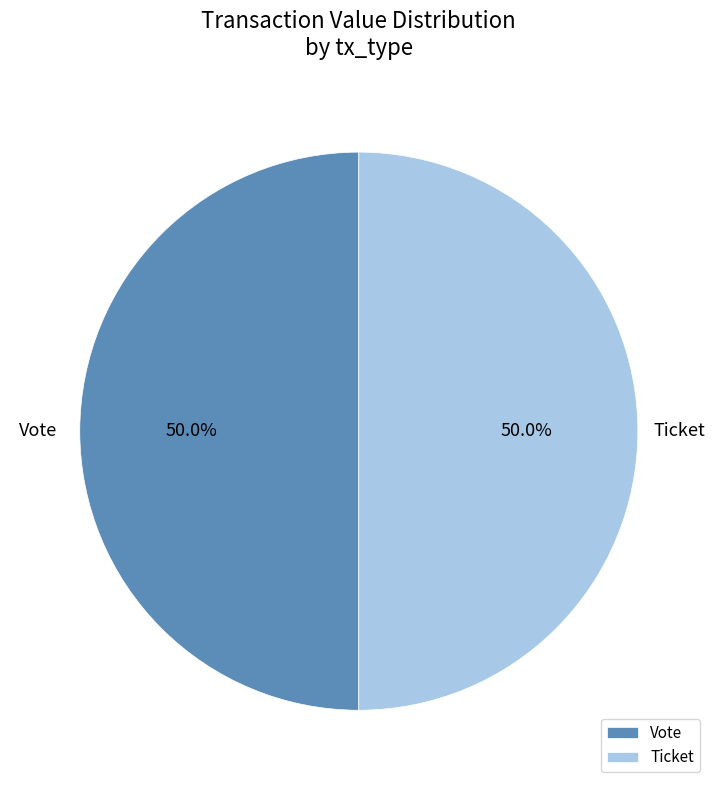

Combined, what portion of the pie is Vote and Ticket?

100.0%